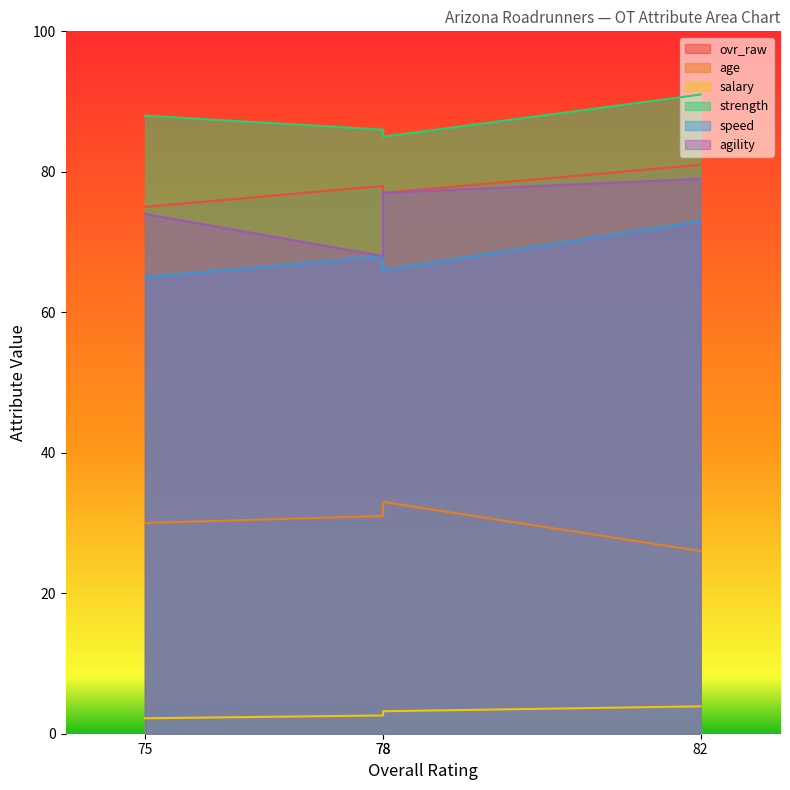

What position from the left is Dennis Decker (78)?

2